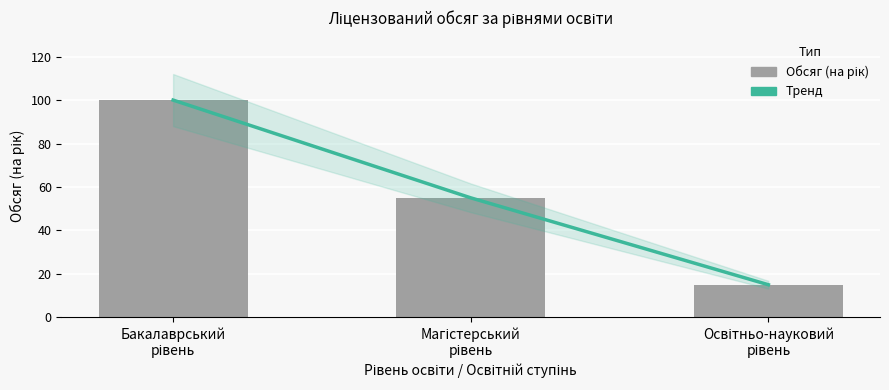

At which label does Тренд first exceed 55?

Бакалаврський
рівень